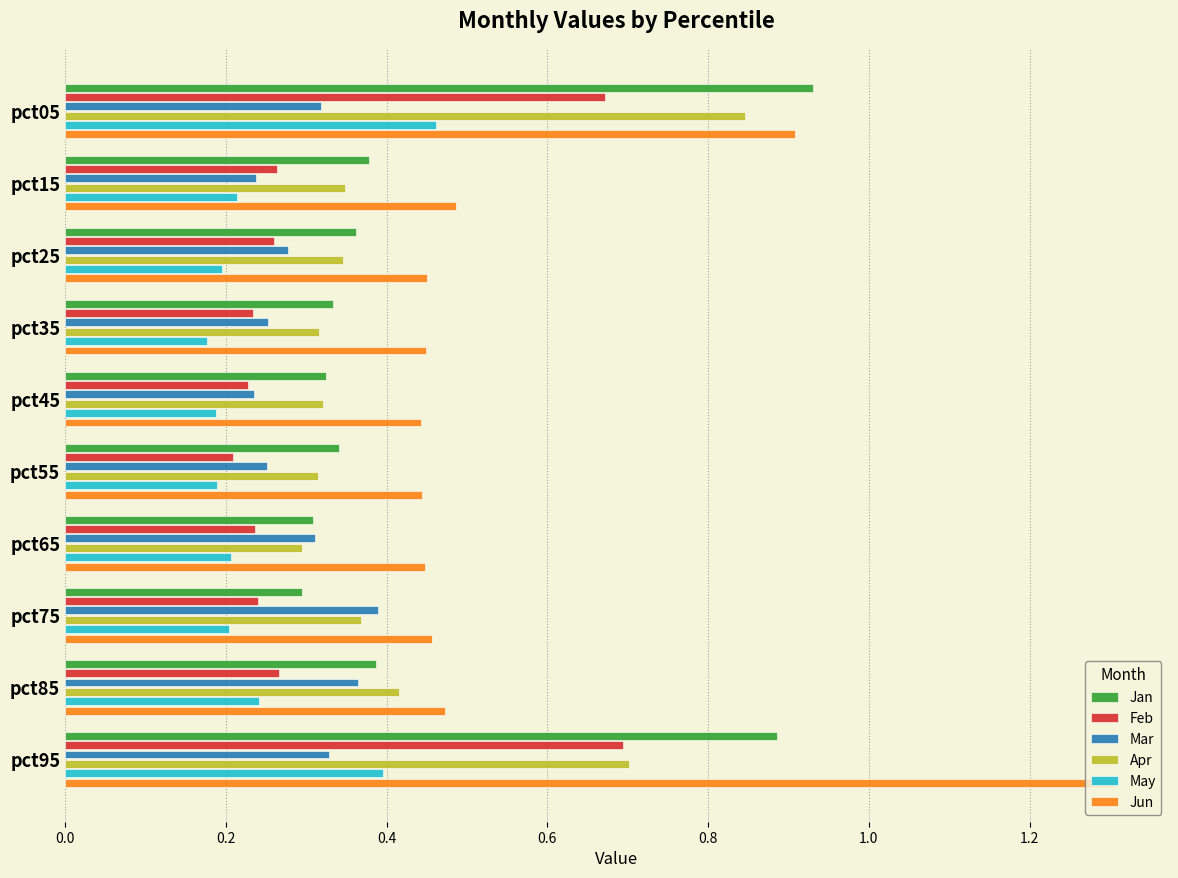

True or false: Apr has a value of 0.6 at pct85.

False